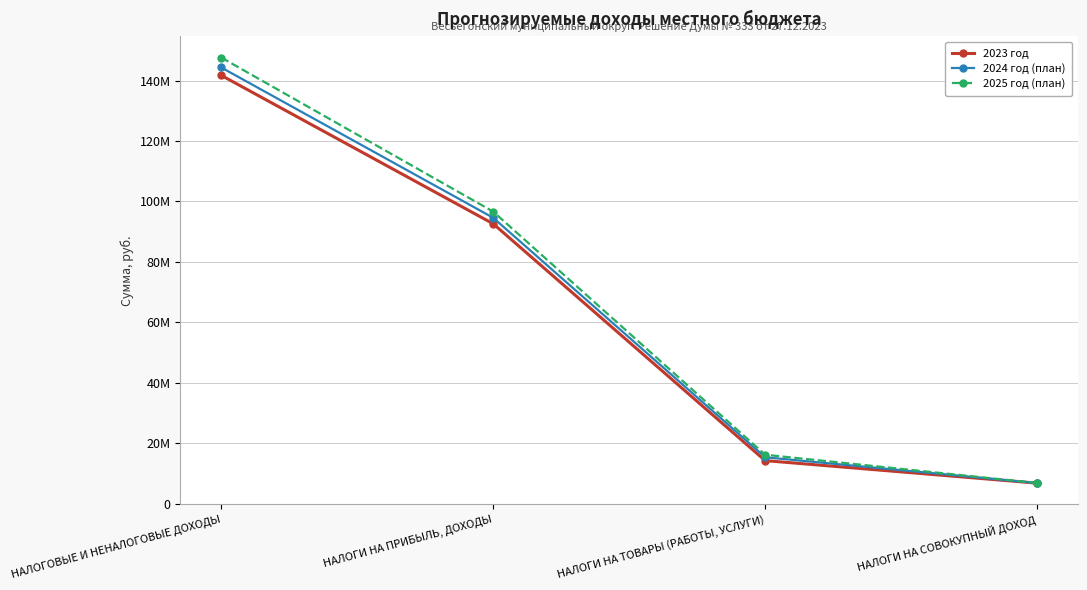

Rank the series by their average value, from highest to lowest.

2025 год (план), 2024 год (план), 2023 год